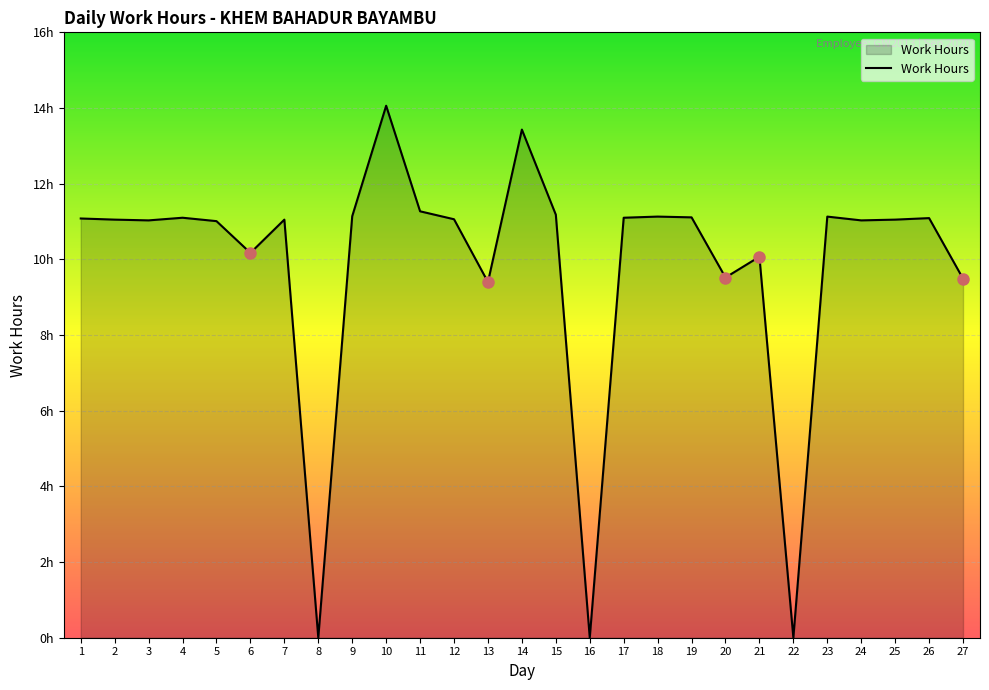

Does the chart have visible grid lines?

Yes